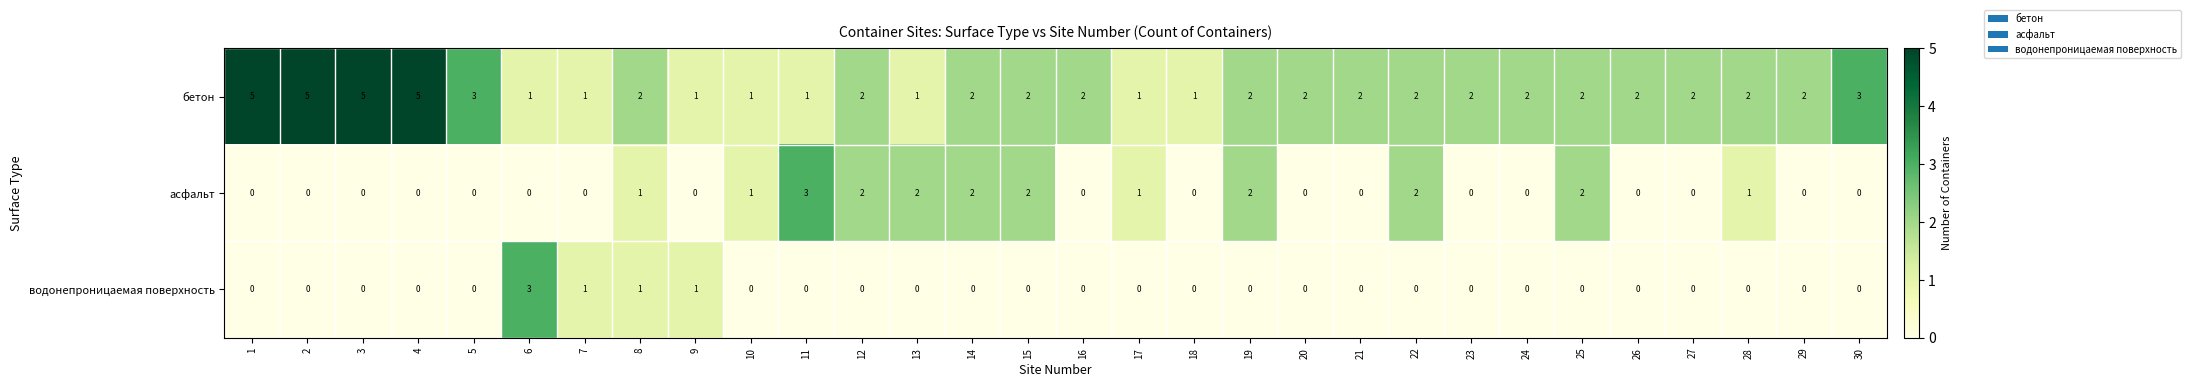

What is the greatest value displayed?

5